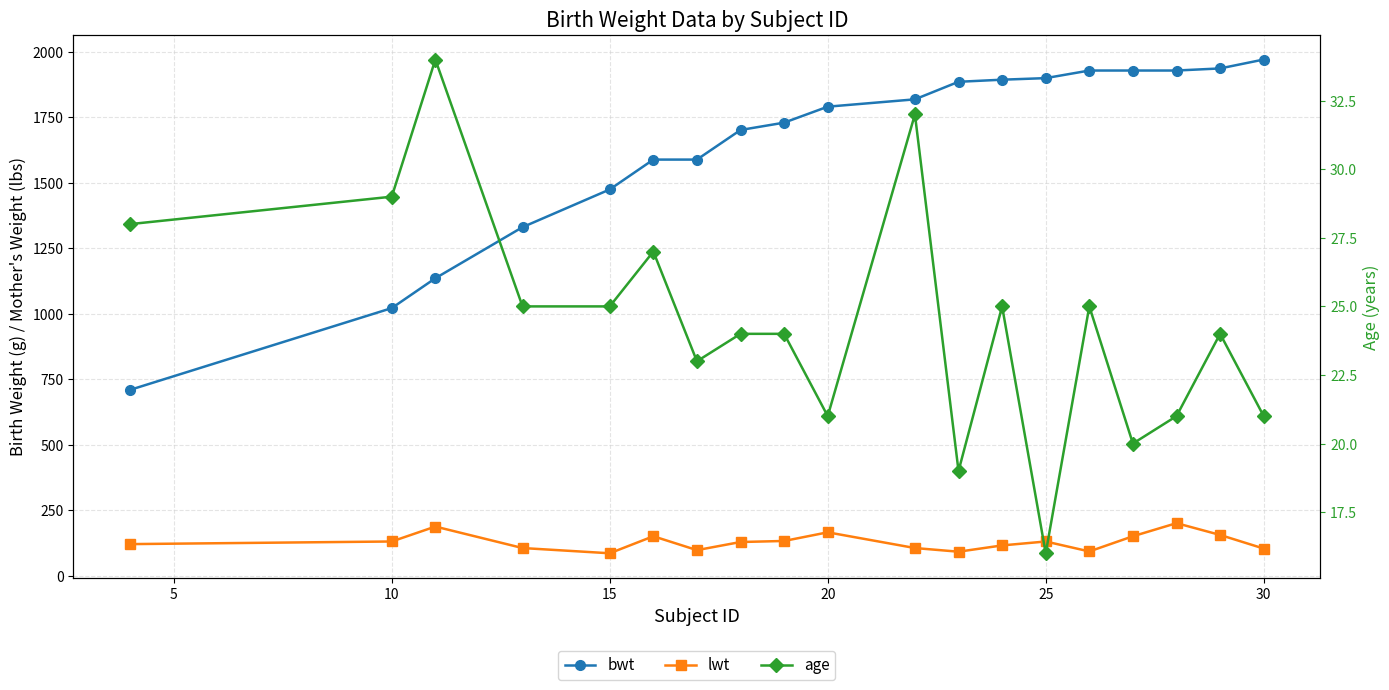

In age, how many points are higher than both neighbors (excluding endpoints)?

6